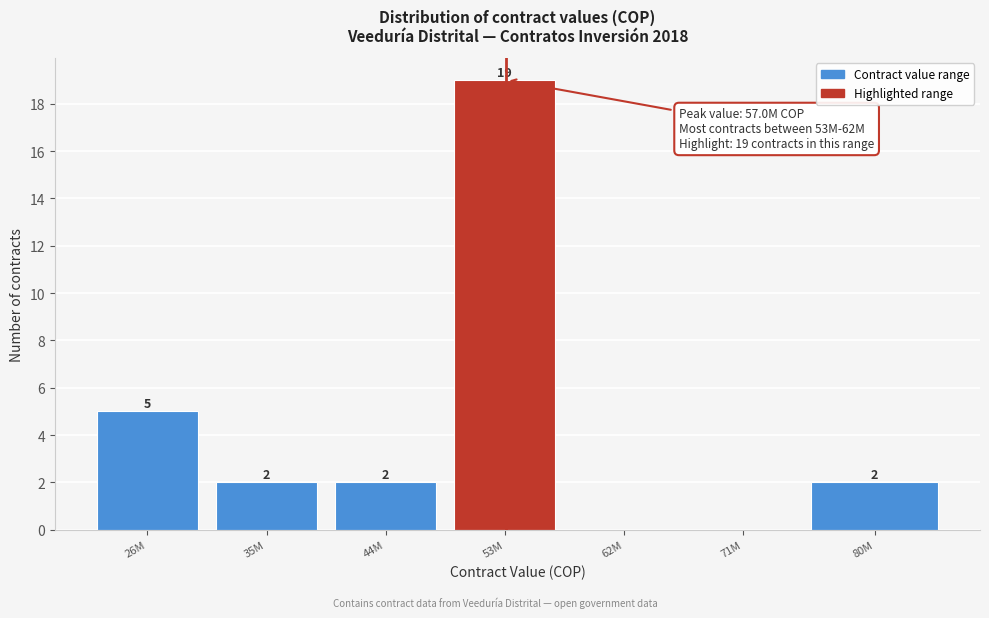

Reading left to right, extract all data points from this chart.

26M=5	35M=2	44M=2	53M=19	62M=0	71M=0	80M=2